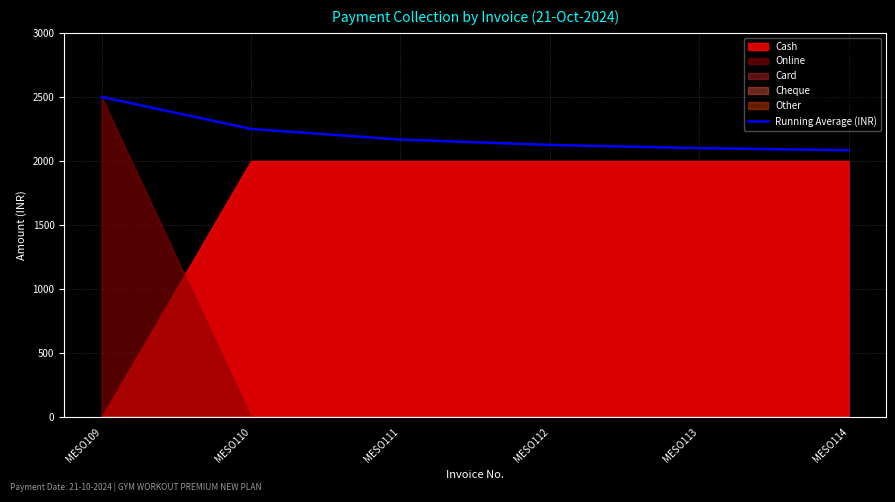

What is the sum of all values?

13225.0